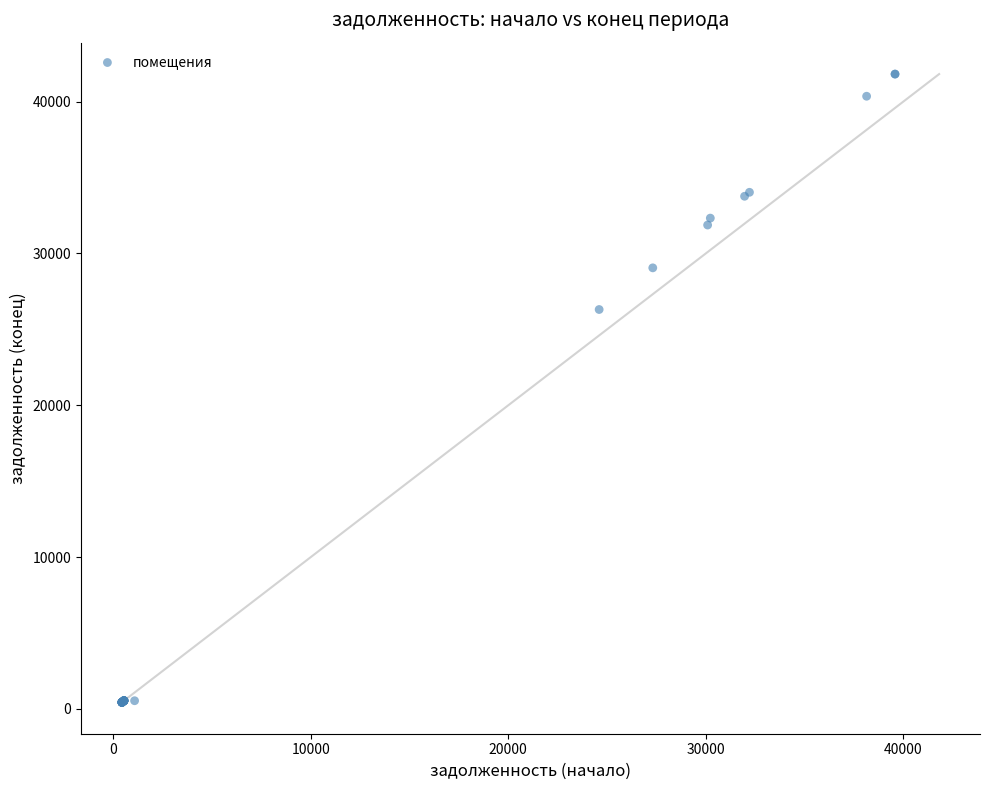

What Y value in the scatter plot is closest to 21125?

26309.8